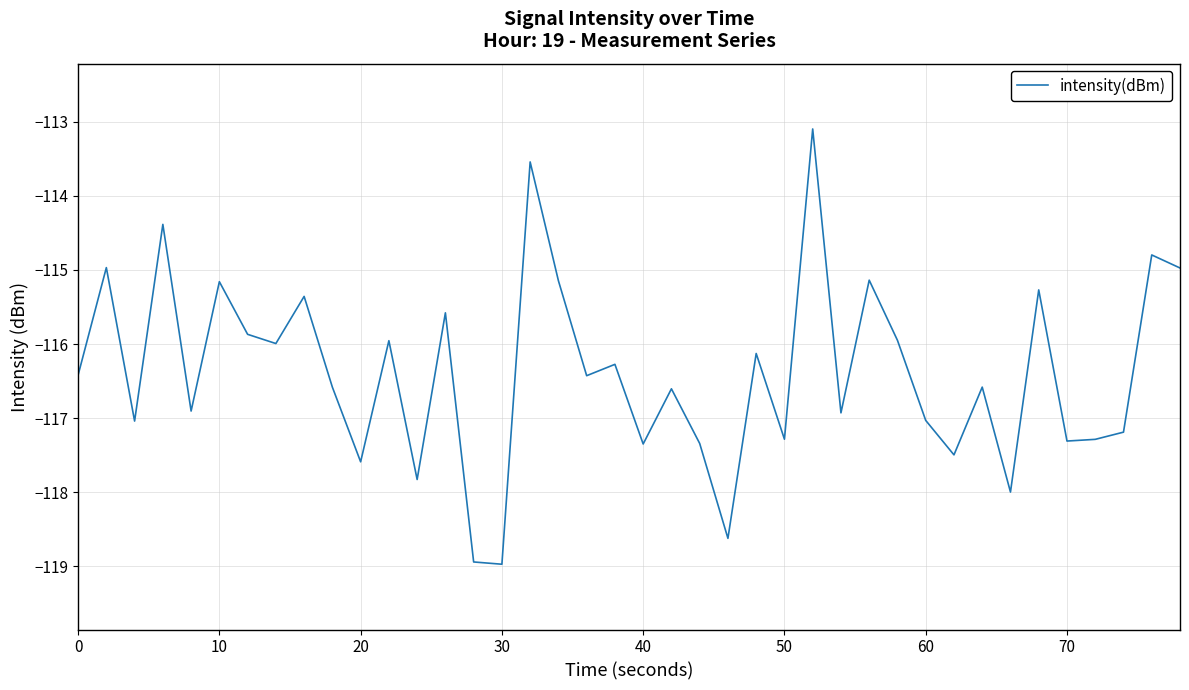

How many lines are shown in the chart?

1